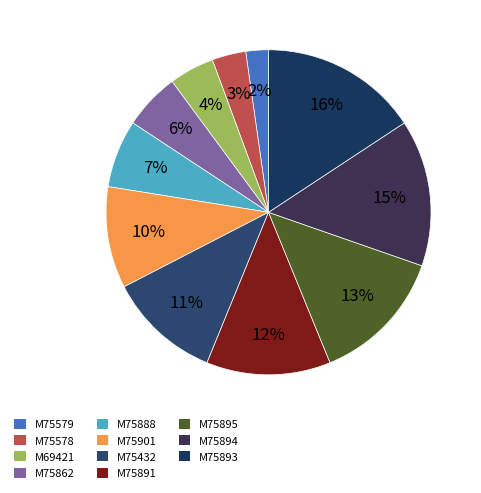

Which slice is the largest?

M75893